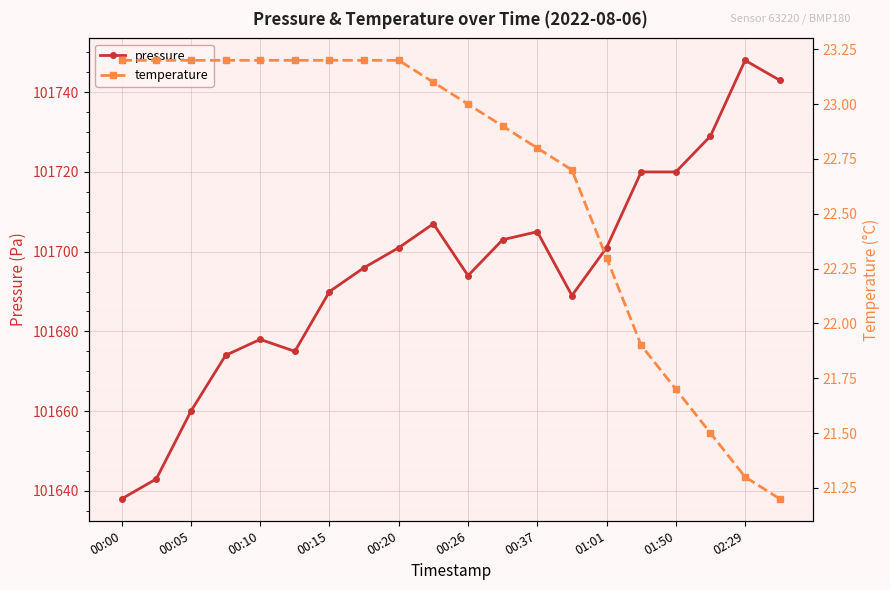

Is it true that pressure equals 101690 at 00:15?

True